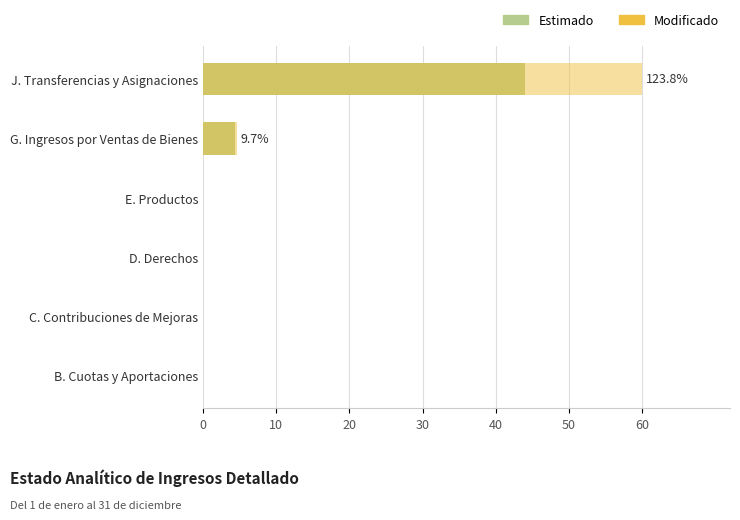

What is the difference between the second highest and second lowest values in the Modificado series?

4.7